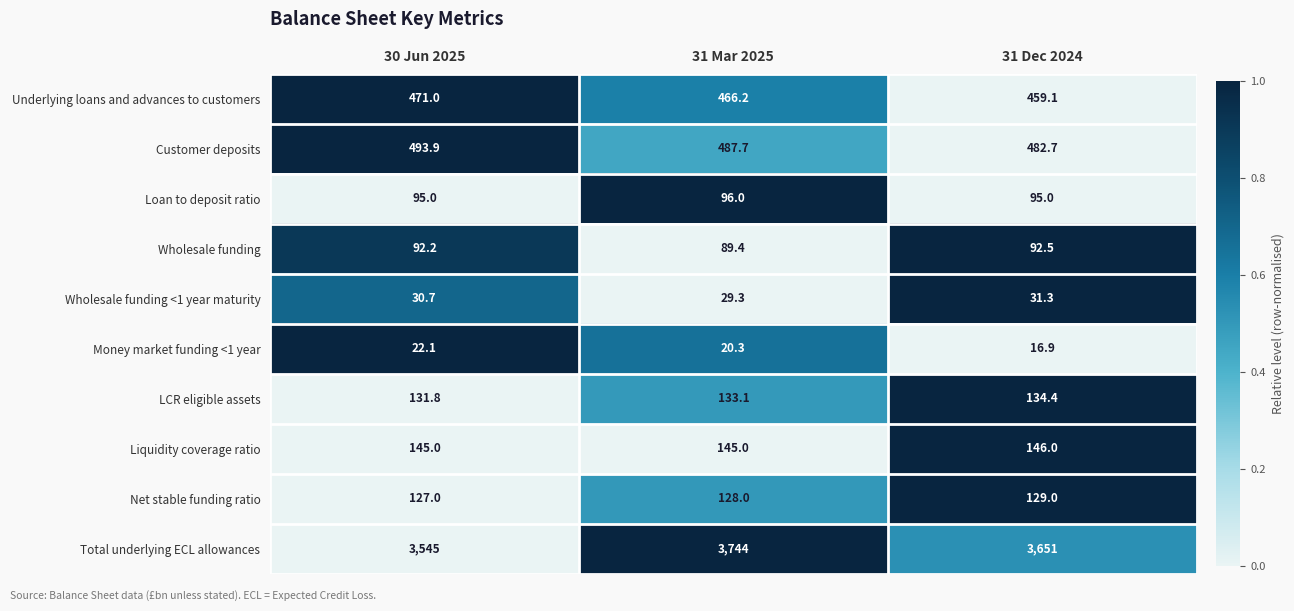

Which series changed the most between 31 Mar 2025 and 31 Dec 2024?

Total underlying ECL allowances